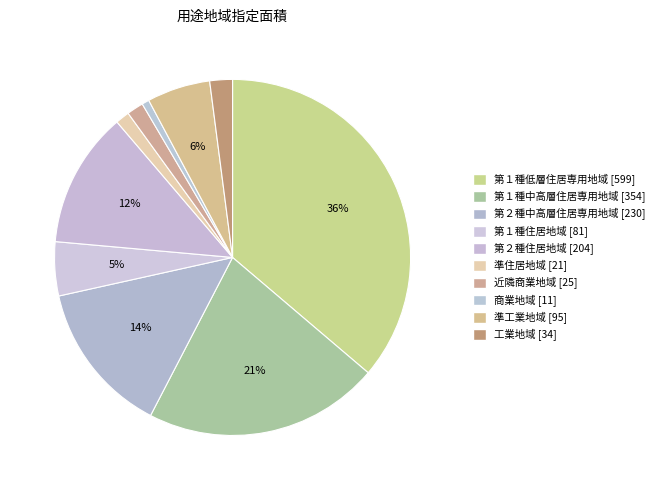

Is the sum of 第１種中高層住居専用地域 and 近隣商業地域 greater than half?

No